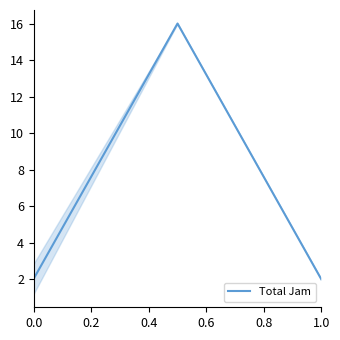

What is the greatest value displayed?

16.0